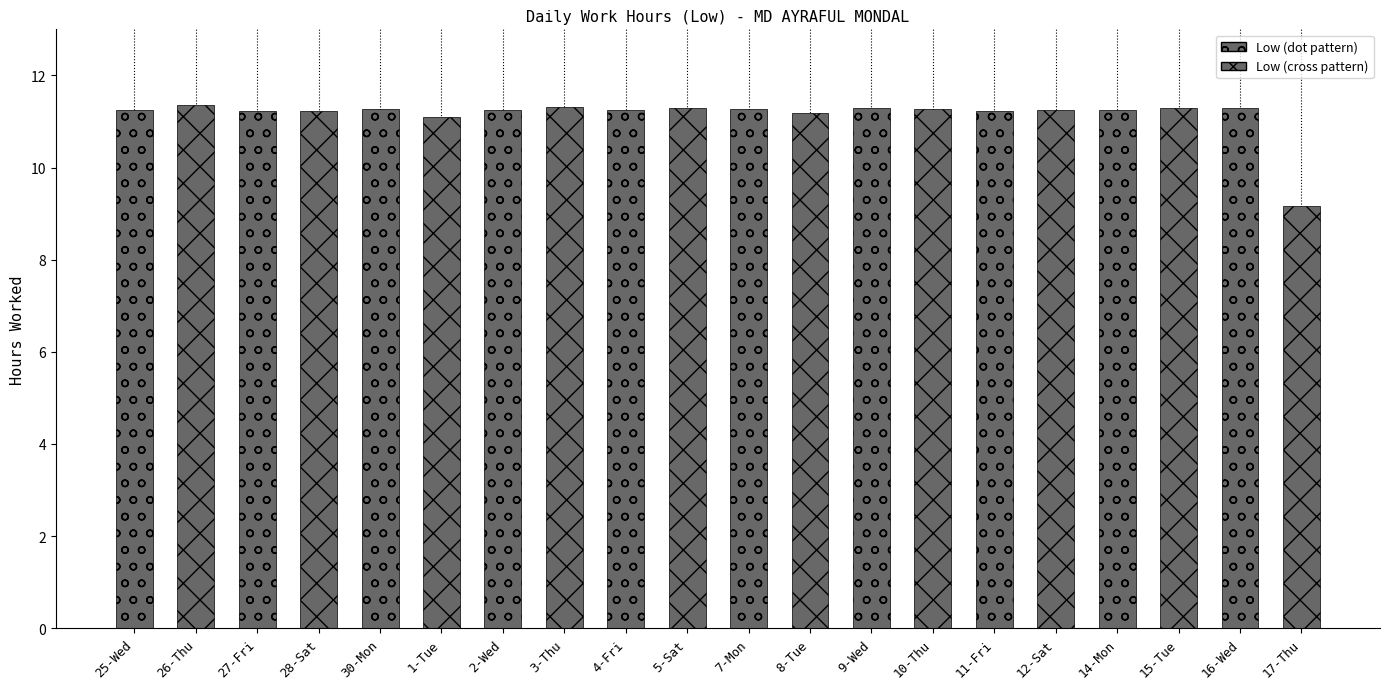

Reading left to right, list all the values displayed in this chart.

11.2	11.4	11.2	11.2	11.3	11.1	11.2	11.3	11.2	11.3	11.3	11.2	11.3	11.3	11.2	11.2	11.2	11.3	11.3	9.2